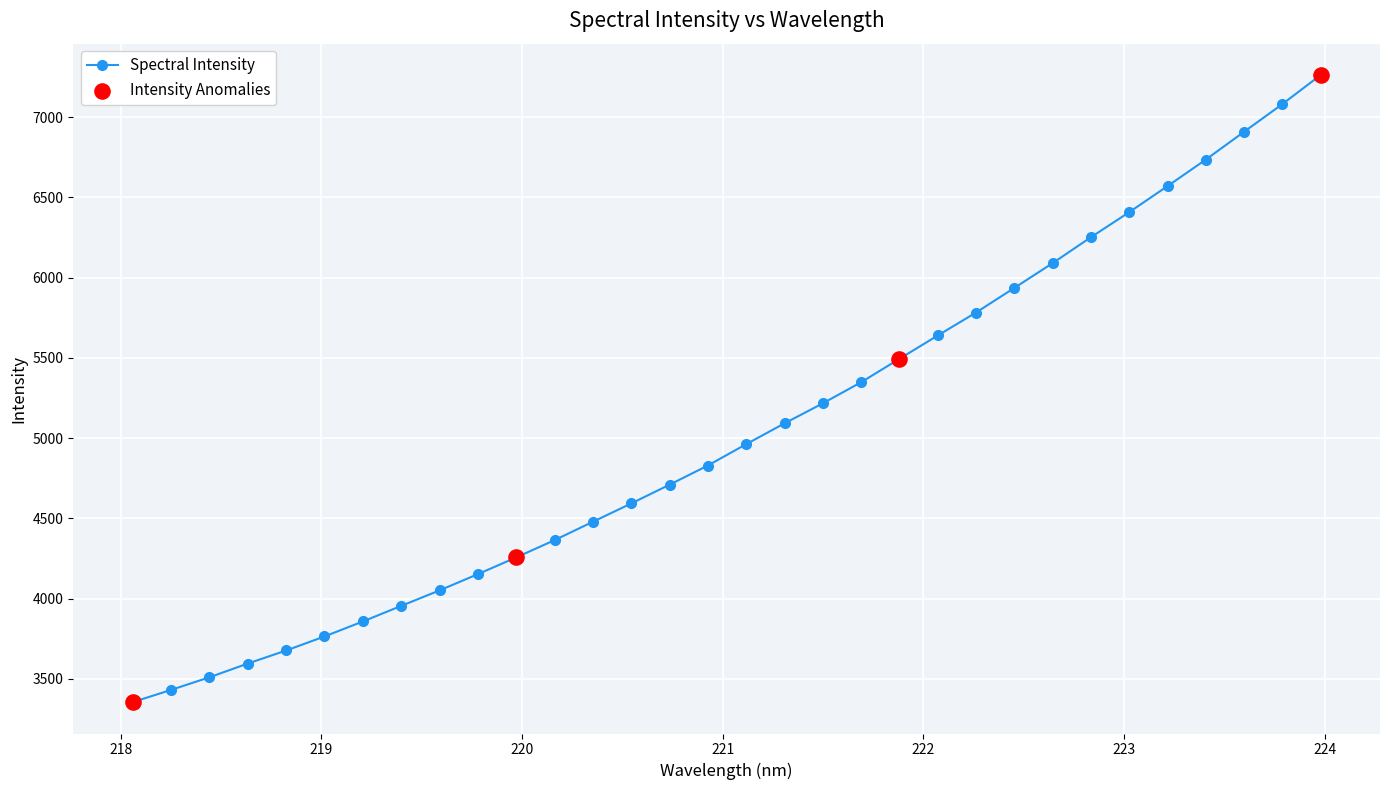

What is the value of the 25th point from the left?

6090.7